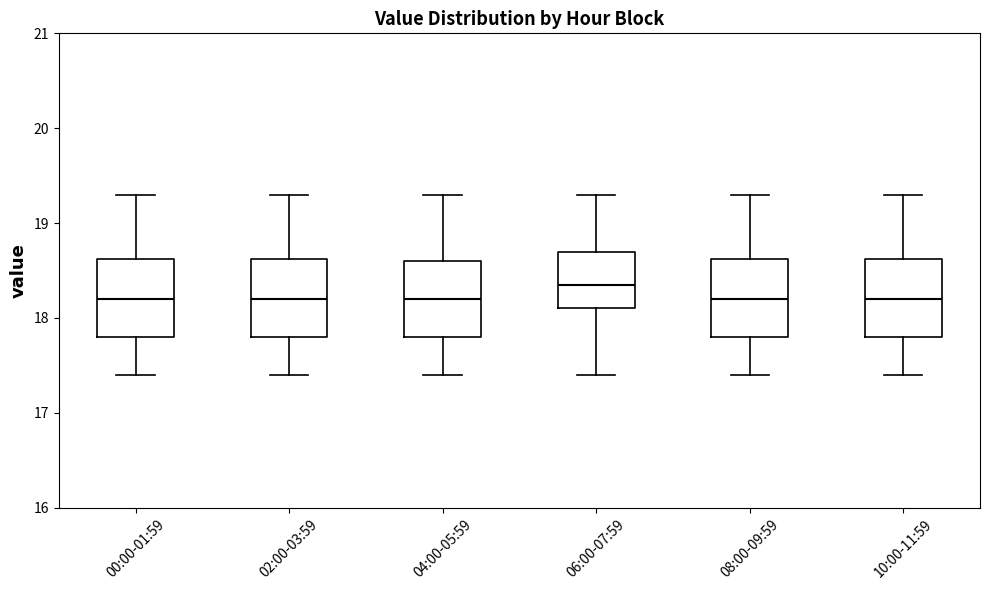

Reading left to right, transcribe this box plot: for each box, give where its median line is, the range the box spans, and where its two whiskers end, as read against the y-axis. The values are not printed on the chart, so give them approximately, as read against the axis.

00:00-01:59: median 18.2, box 17.8 to 18.6, whiskers 17.4 to 19.3
02:00-03:59: median 18.2, box 17.8 to 18.6, whiskers 17.4 to 19.3
04:00-05:59: median 18.2, box 17.8 to 18.6, whiskers 17.4 to 19.3
06:00-07:59: median 18.4, box 18.1 to 18.7, whiskers 17.4 to 19.3
08:00-09:59: median 18.2, box 17.8 to 18.6, whiskers 17.4 to 19.3
10:00-11:59: median 18.2, box 17.8 to 18.6, whiskers 17.4 to 19.3